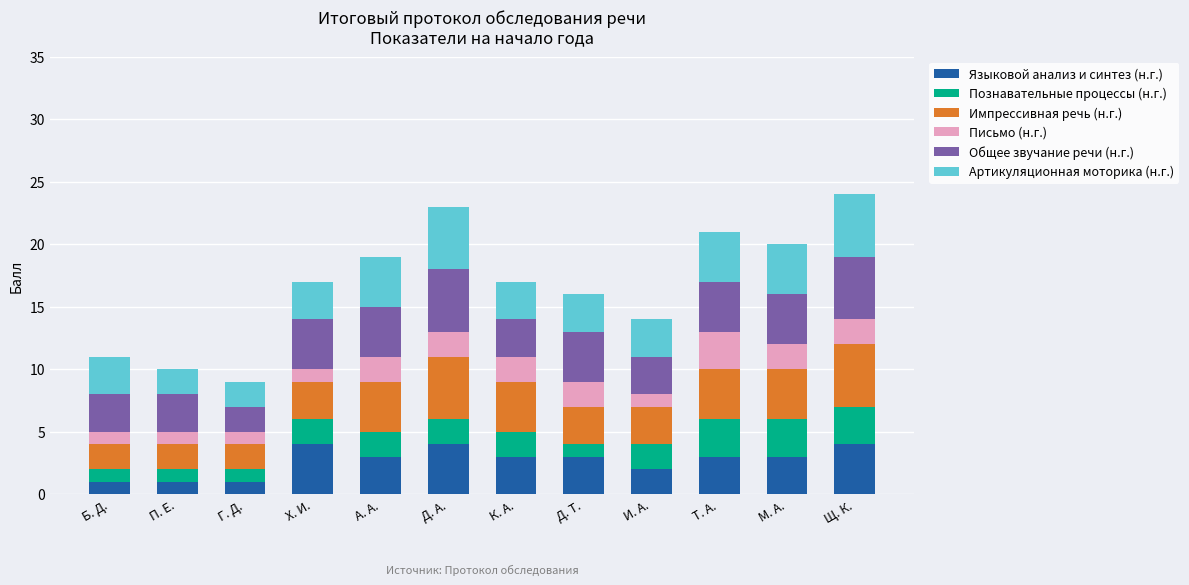

The Языковой анализ и синтез (н.г.) series shows 1 at Т. А.. True or false?

False